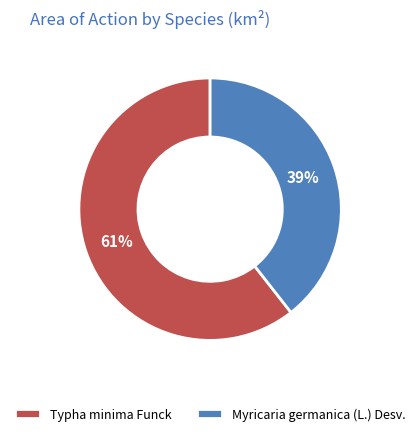

Is it true that Typha minima Funck is 55% of the pie?

False